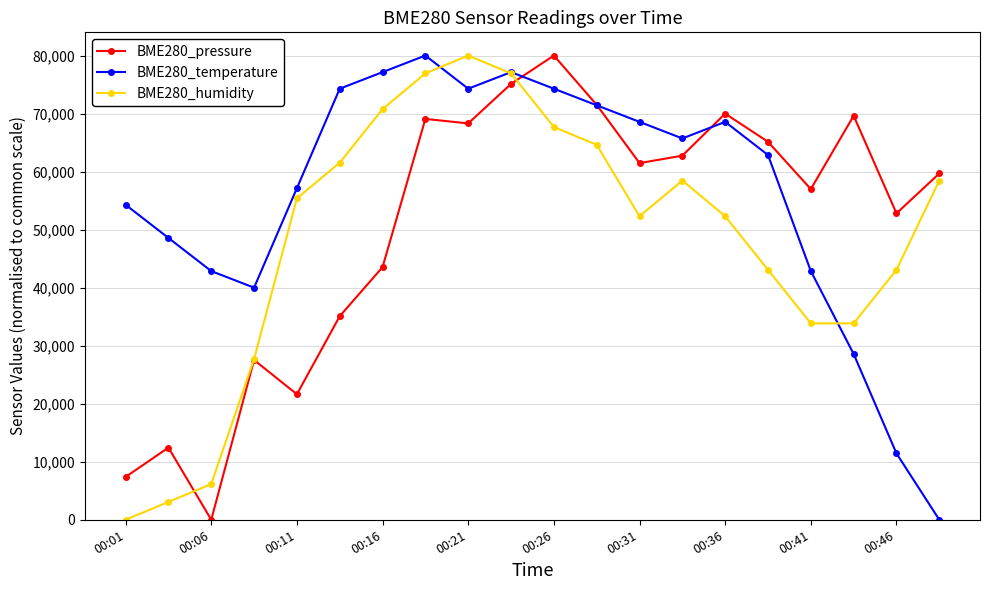

What is the highest value of the BME280_pressure series?

80000.0